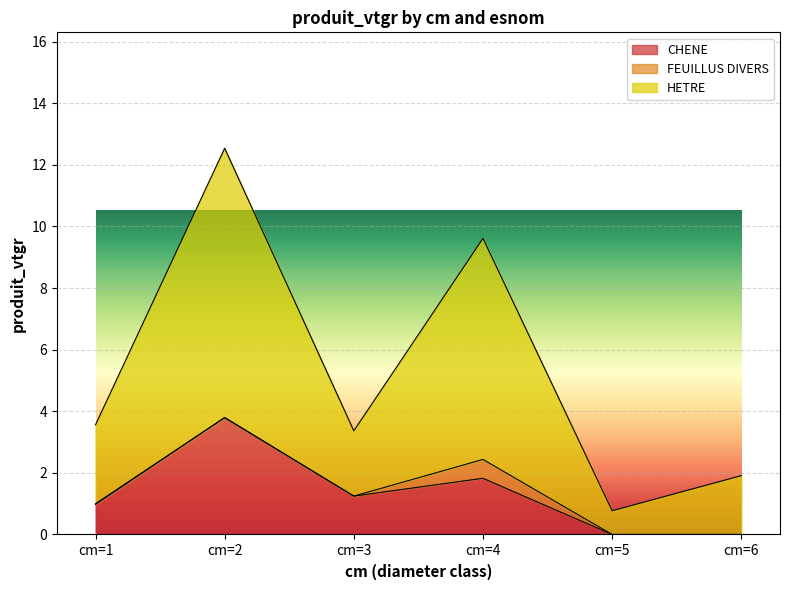

How many data points does each series have?

6